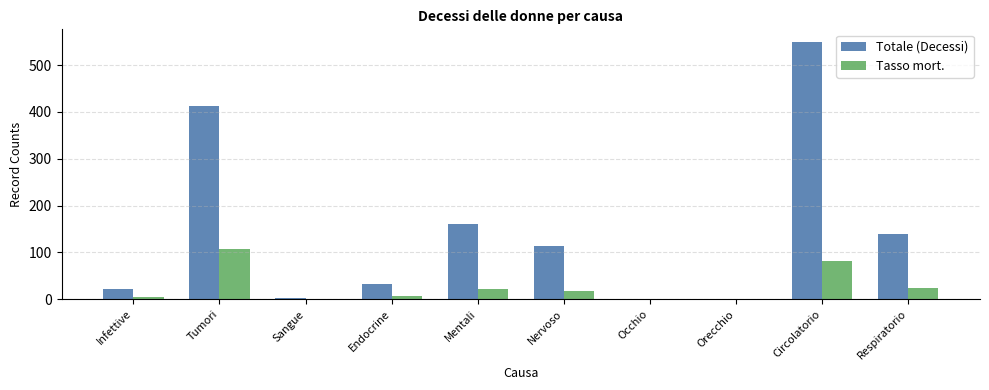

How many distinct data groups are displayed?

2